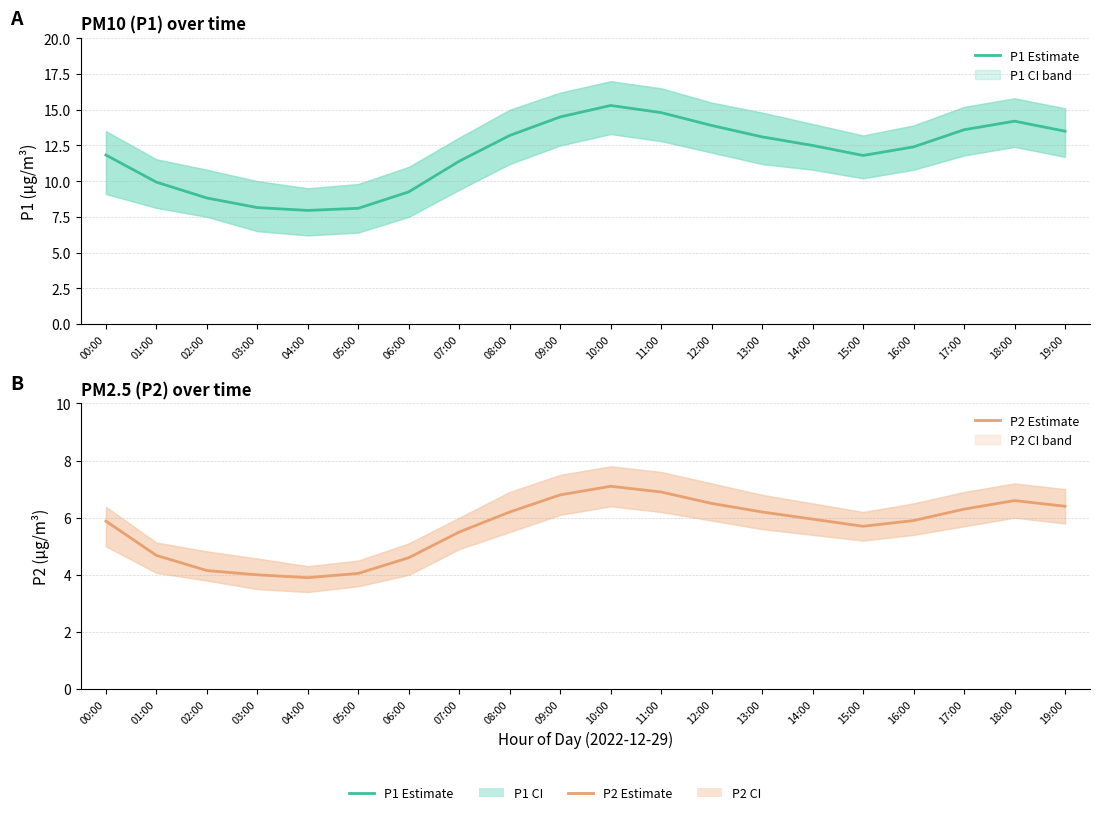

Is the value of P2 Estimate at 17:00 greater than the value of P1 Estimate at 19:00?

No